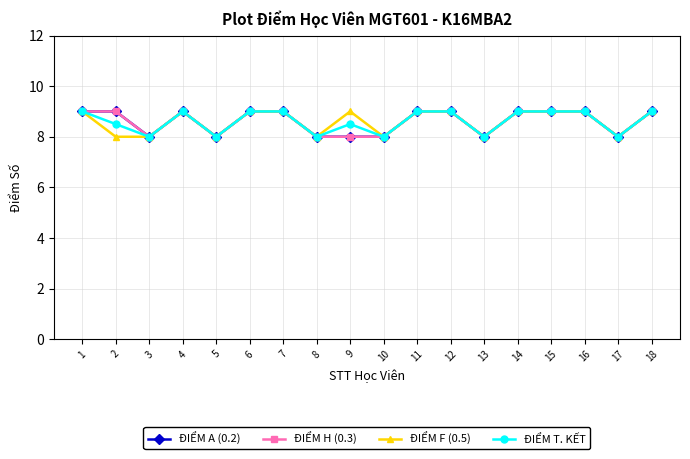

True or false: ĐIỂM T. KẾT and ĐIỂM F (0.5) cross at least once.

False